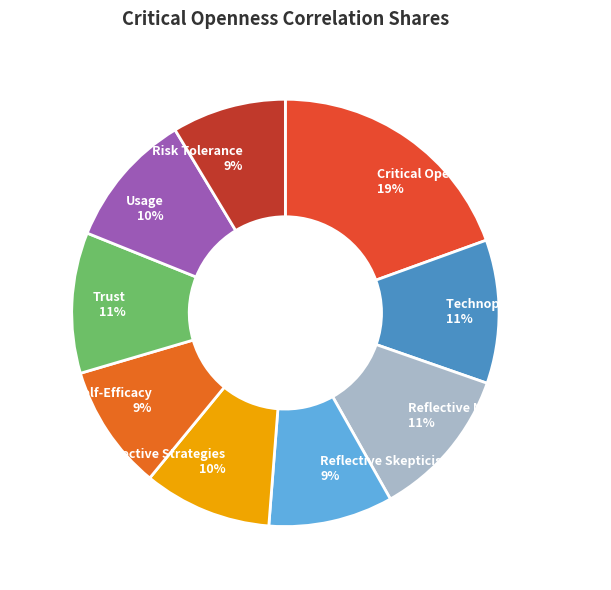

How many segments does this pie chart have?

9